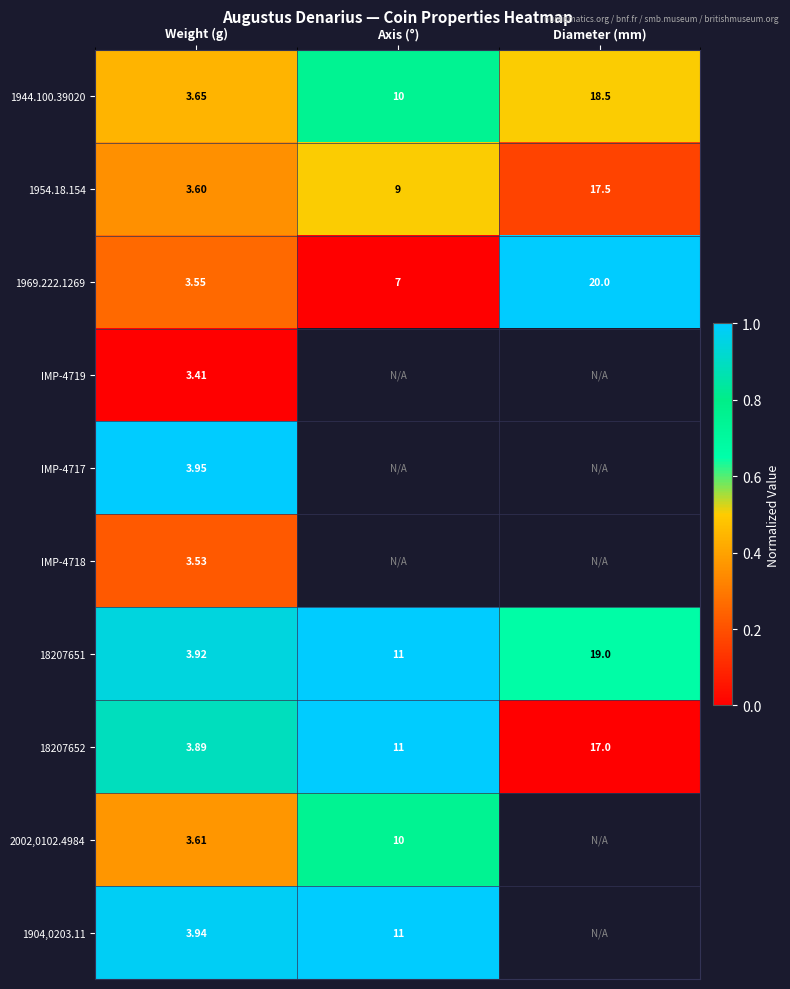

Rank the categories by 18207652 value from lowest to highest.

Weight (g), Axis (°), Diameter (mm)